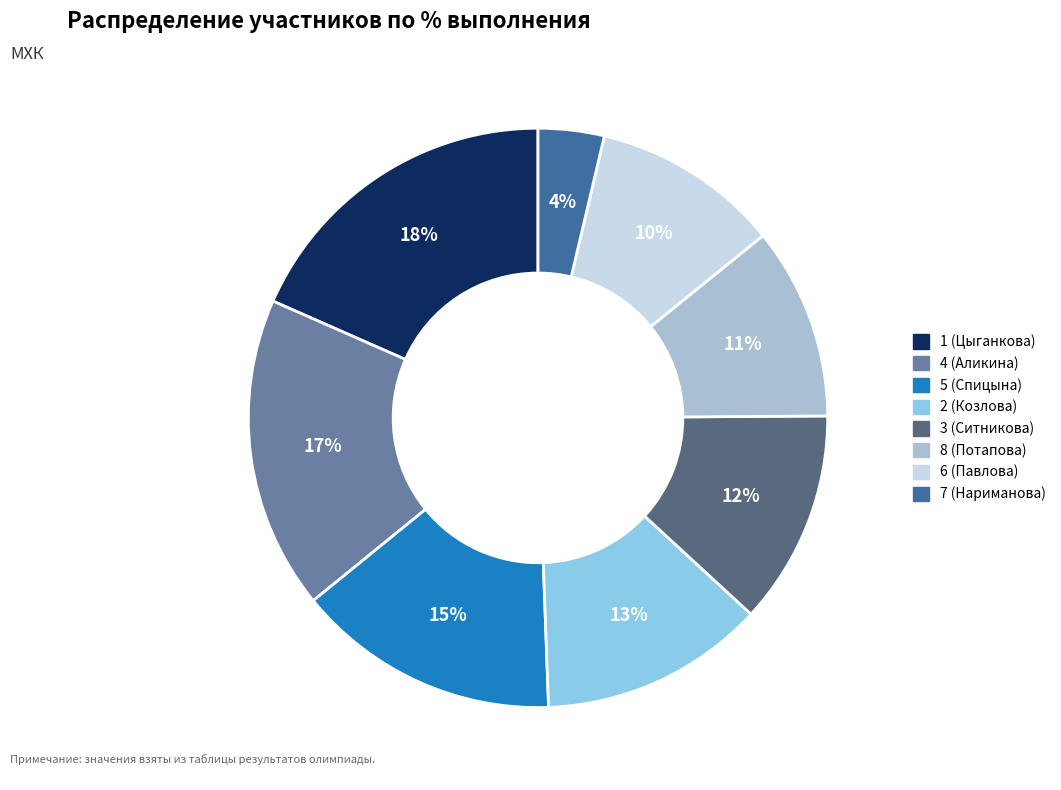

To the nearest percent, what percentage of the pie is 7 (Нариманова)?

4%